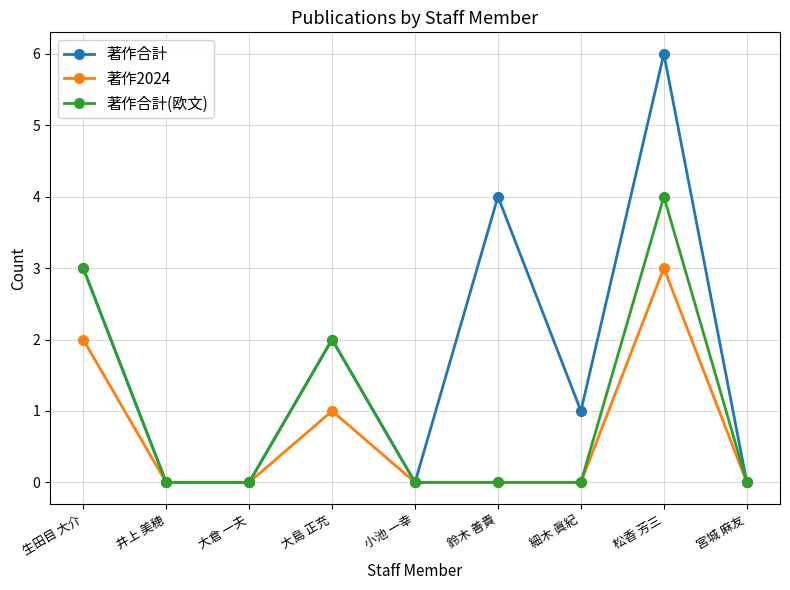

What are all the series names shown in the legend?

著作合計, 著作2024, 著作合計(欧文)